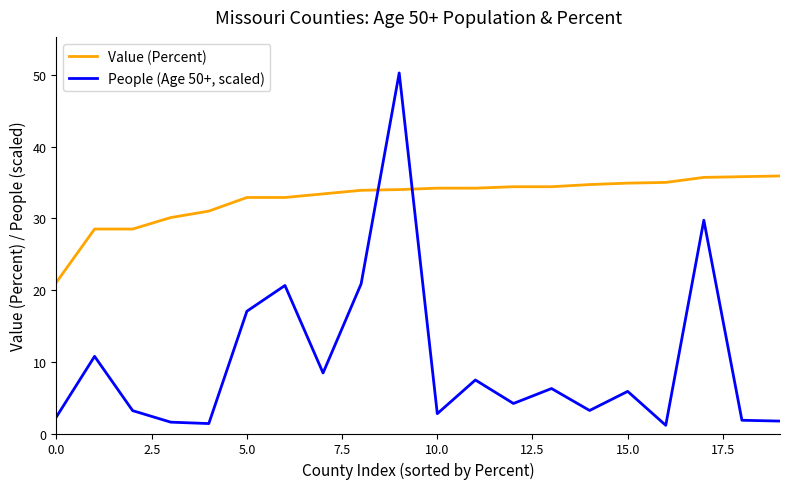

Which series has the largest range (max minus min)?

People (Age 50+, scaled)